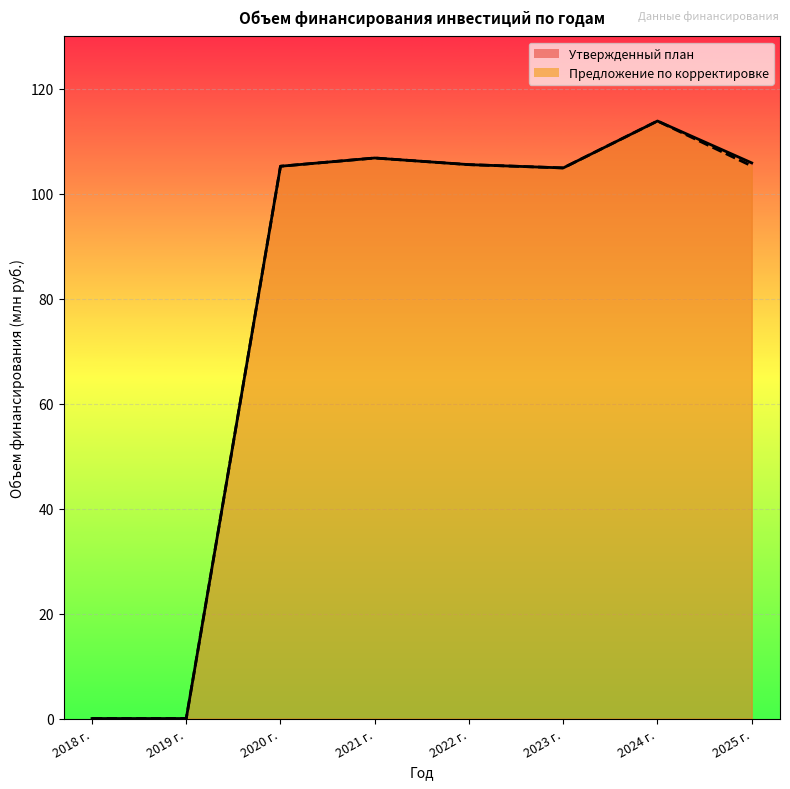

Reading left to right, list all the values displayed in this chart.

Утвержденный план: 2018 г.=0.0	2019 г.=0.0	2020 г.=105.3	2021 г.=106.8	2022 г.=105.6	2023 г.=104.9	2024 г.=113.9	2025 г.=105.9
Предложение по корректировке: 2018 г.=0.0	2019 г.=0.0	2020 г.=105.3	2021 г.=106.8	2022 г.=105.6	2023 г.=104.9	2024 г.=113.9	2025 г.=105.3